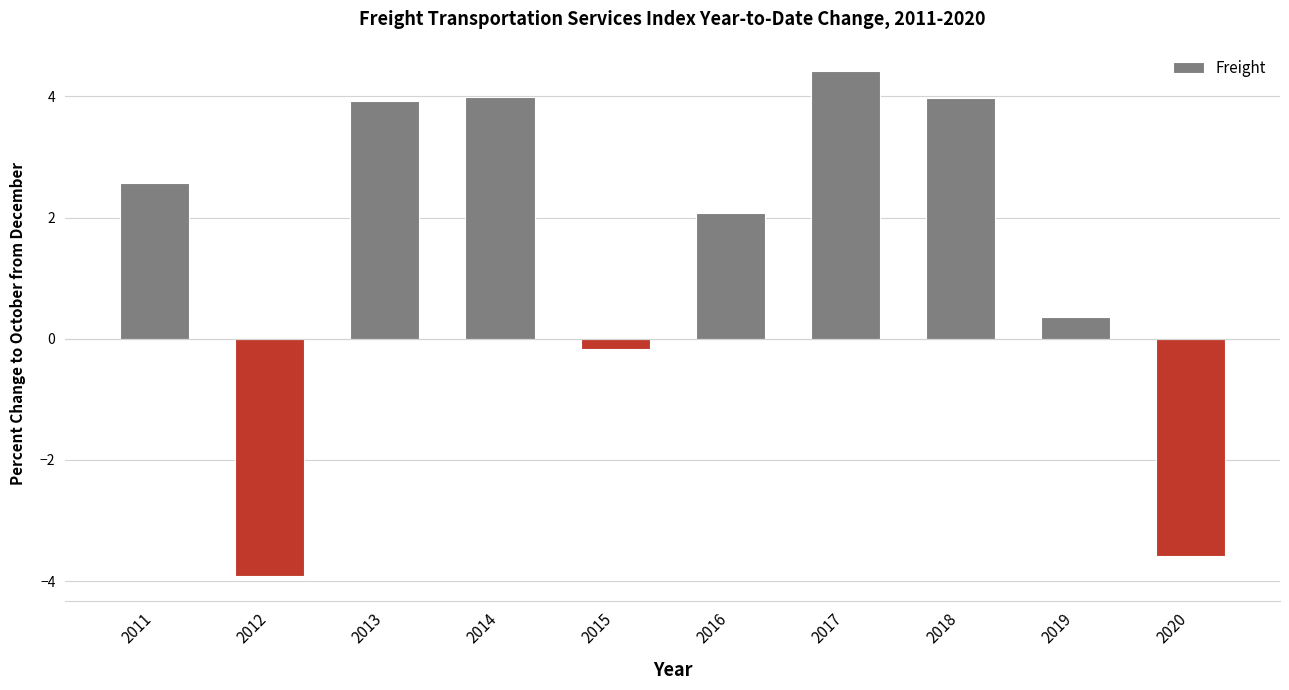

Which has a higher value, 2017 or 2018?

2017